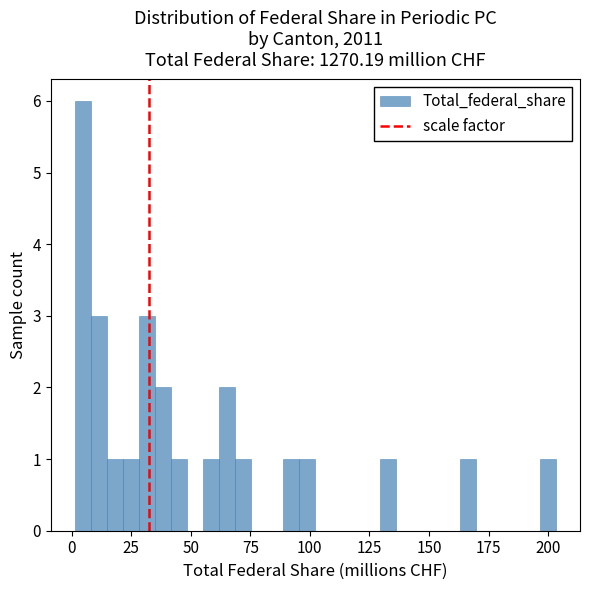

Read against the x-axis, roughly where is the centre of the tallest bar?

5